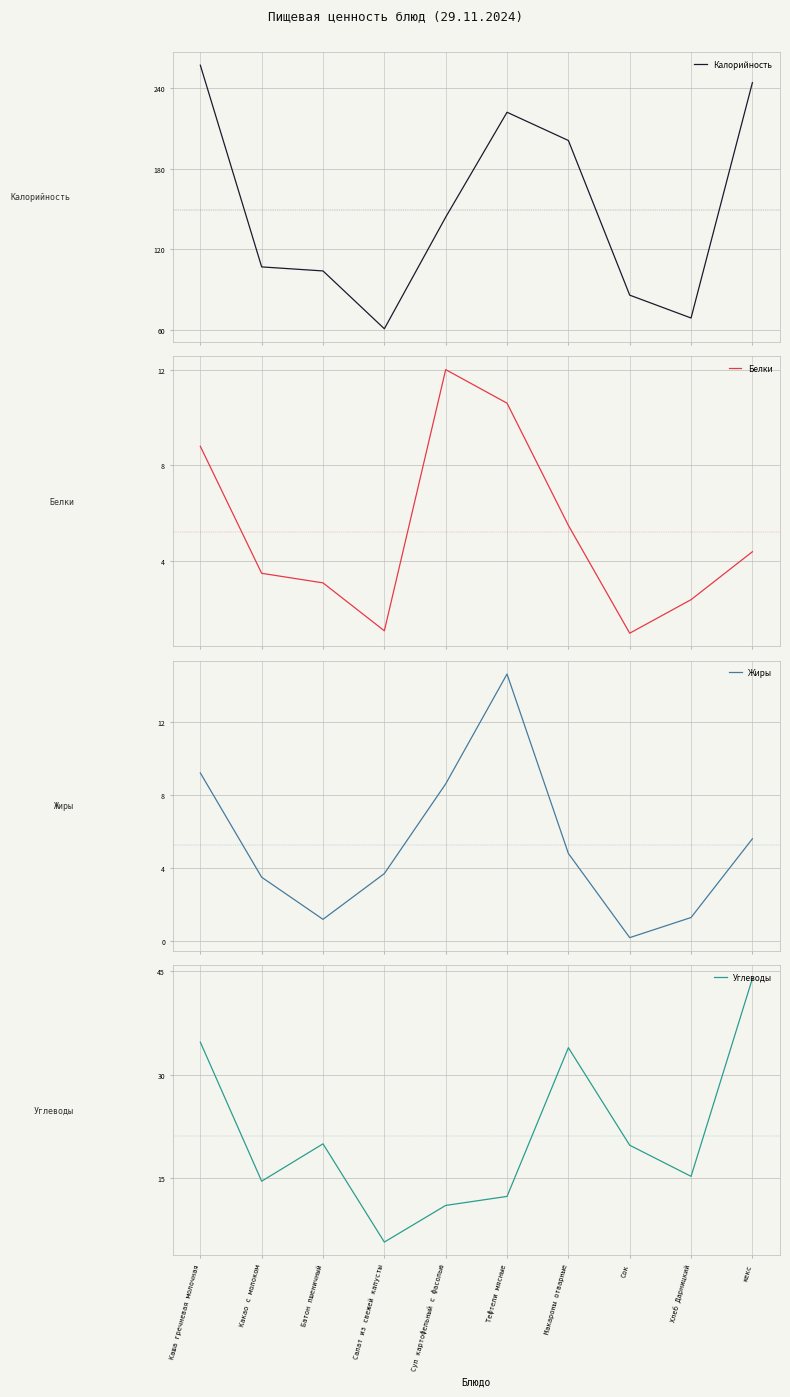

Which label corresponds to the largest value in the chart?

Каша гречневая молочная